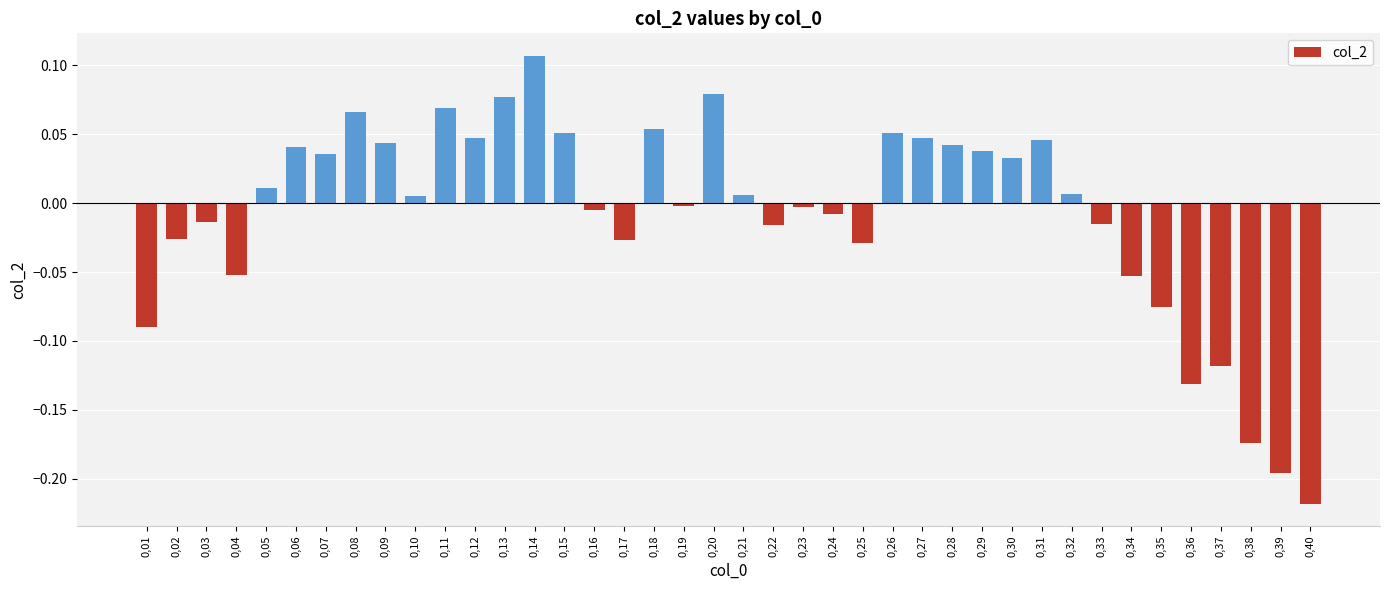

What is the change in value from 0,02 to 0,18?

+0.1